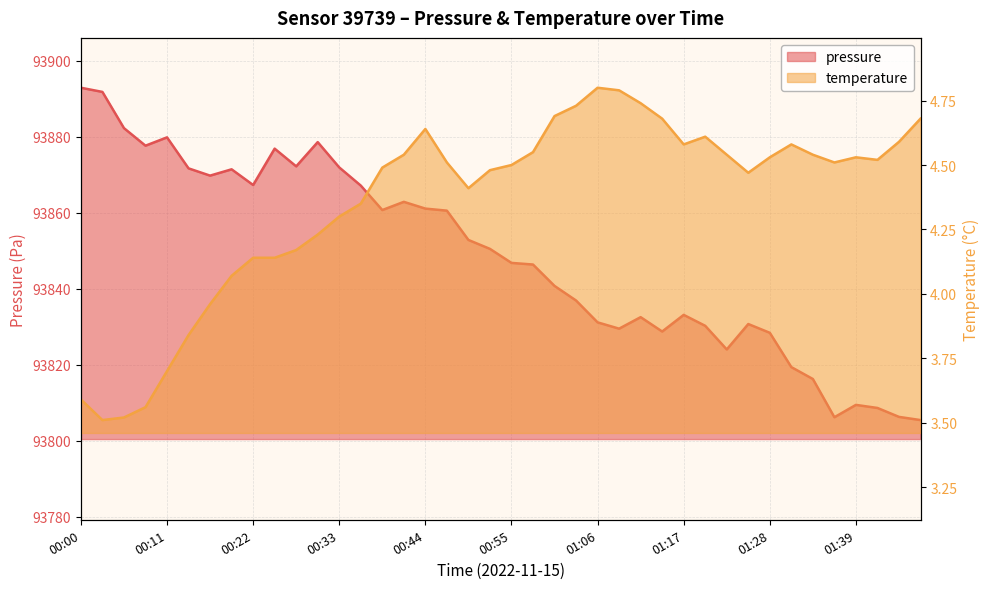

At which category does temperature reach its first local peak?

00:44